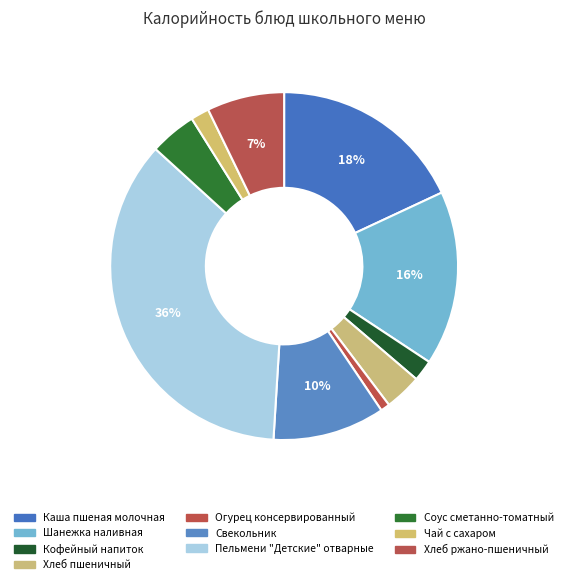

How many segments does this pie chart have?

10